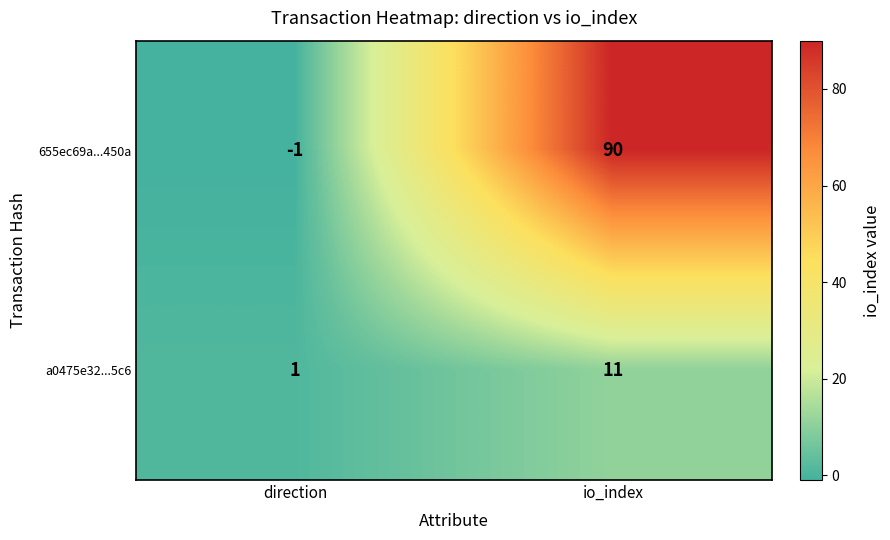

What value does the a0475e32...5c6 series have at io_index?

11